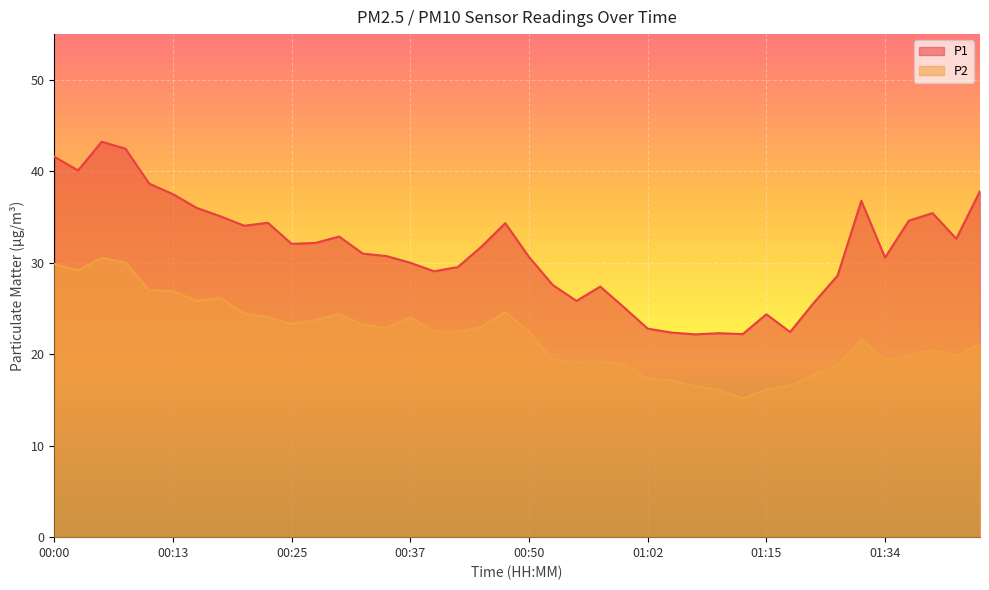

What is the value of the P2 point at the 20th from the left?

24.6